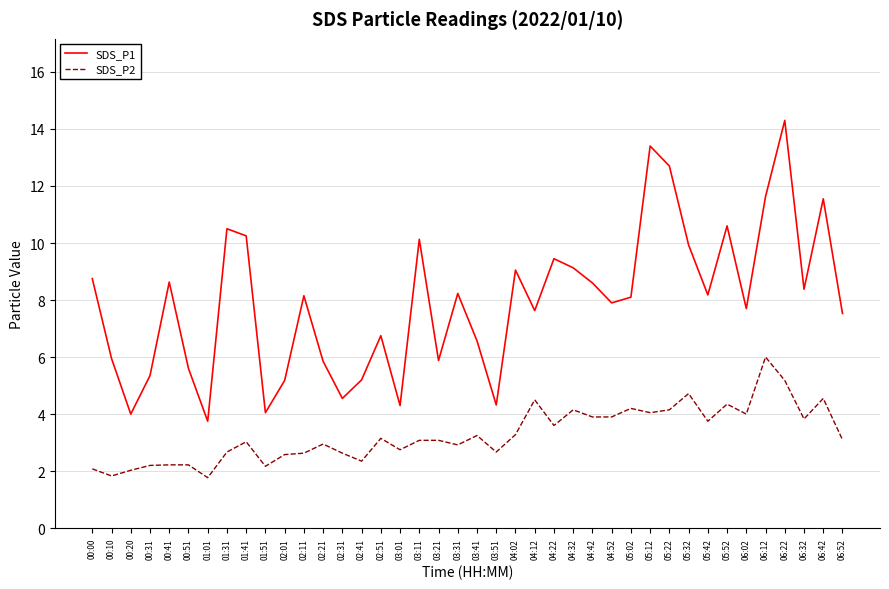

How many lines are shown in the chart?

2